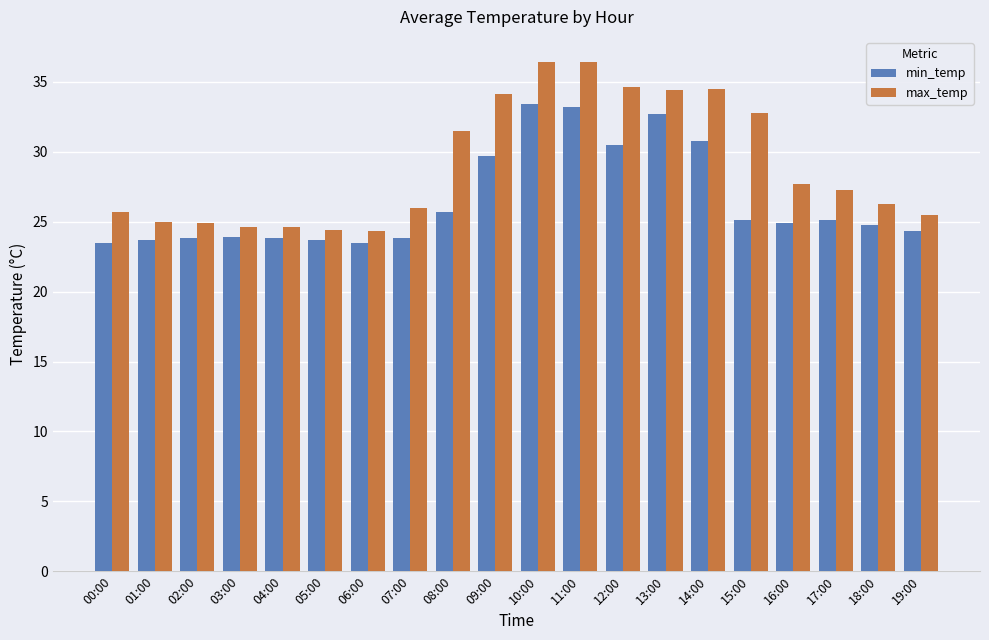

The value of max_temp at 17:00 is 18.9. True or false?

False